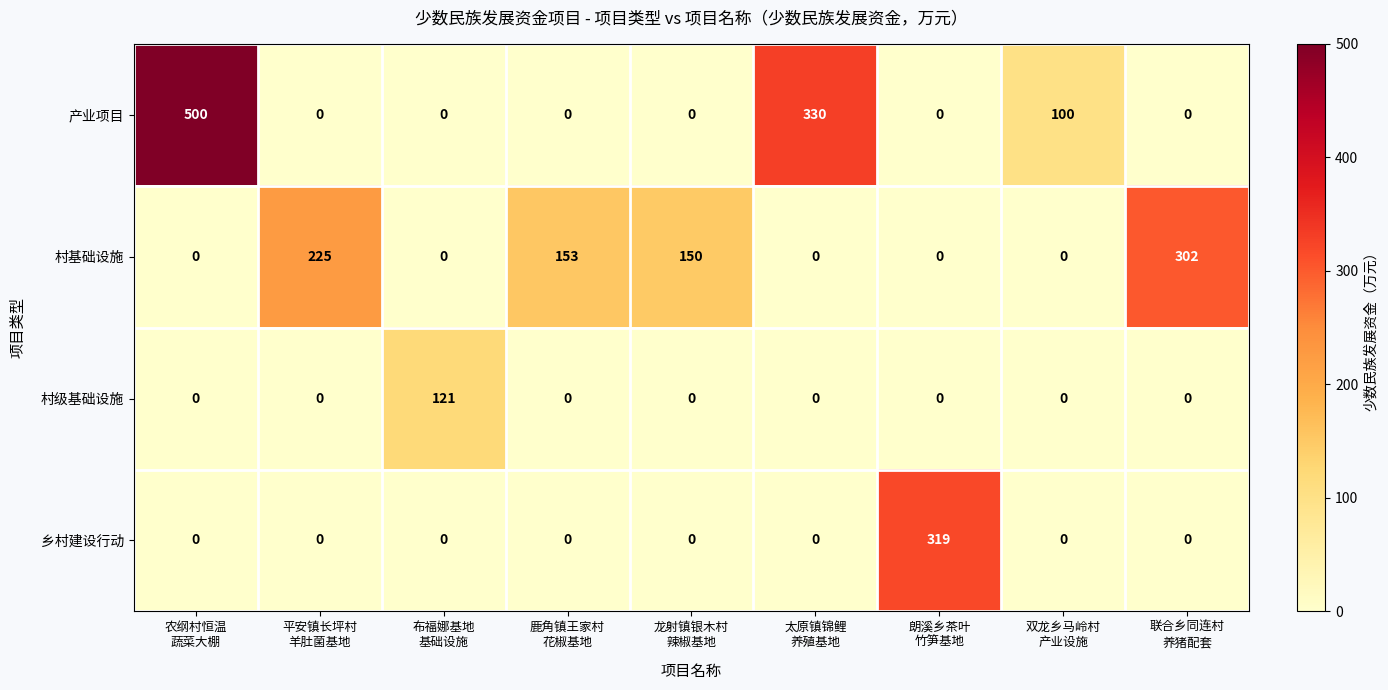

Which series has the widest spread of values?

产业项目